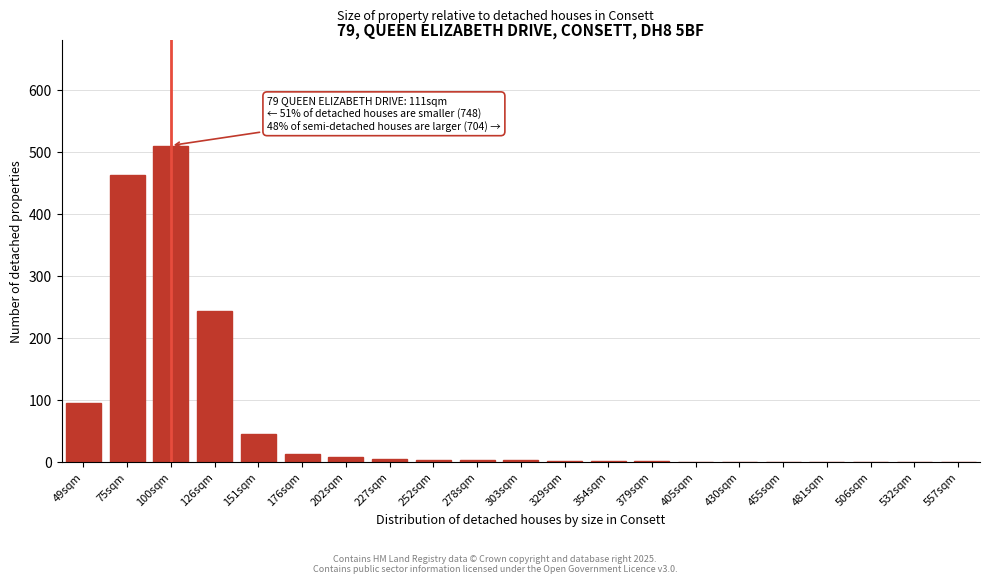

Which label corresponds to the largest value in the chart?

100sqm